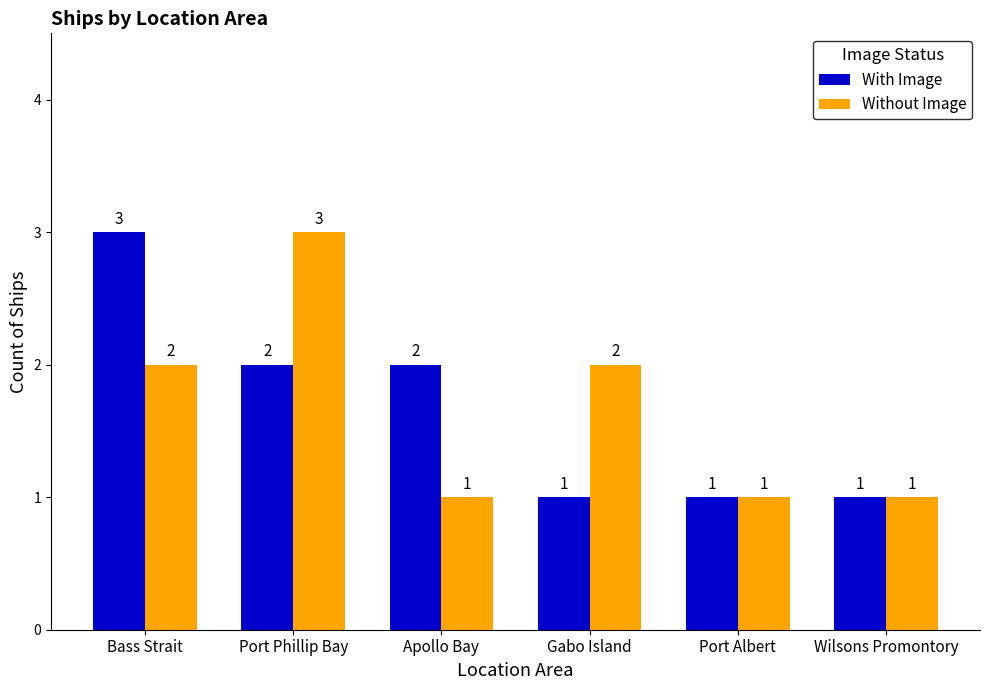

Reading right to left, transcribe all the data shown in this chart.

With Image: Wilsons Promontory=1	Port Albert=1	Gabo Island=1	Apollo Bay=2	Port Phillip Bay=2	Bass Strait=3
Without Image: Wilsons Promontory=1	Port Albert=1	Gabo Island=2	Apollo Bay=1	Port Phillip Bay=3	Bass Strait=2